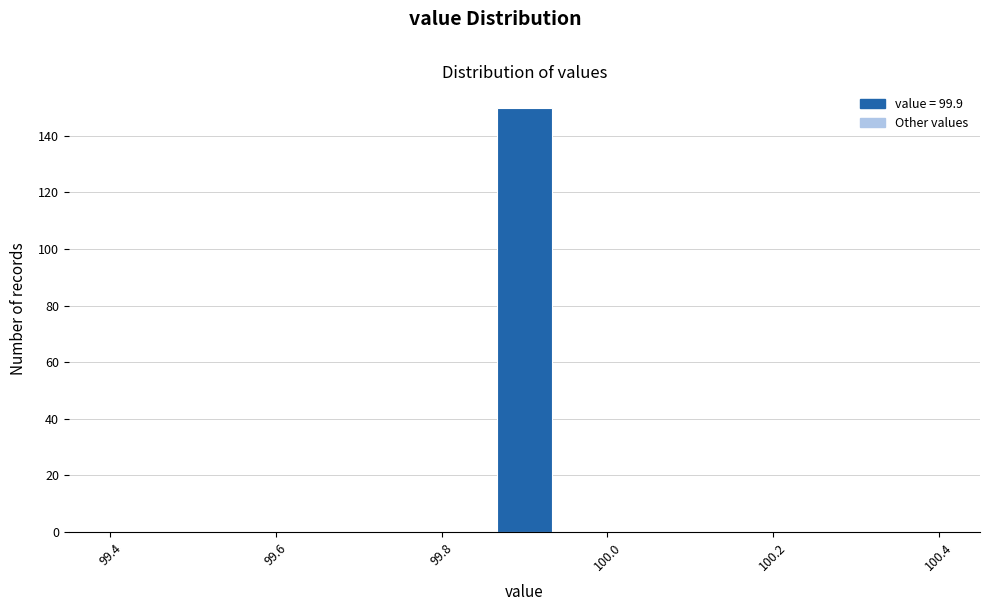

Read against the x-axis, roughly where is the centre of the tallest bar?

99.90